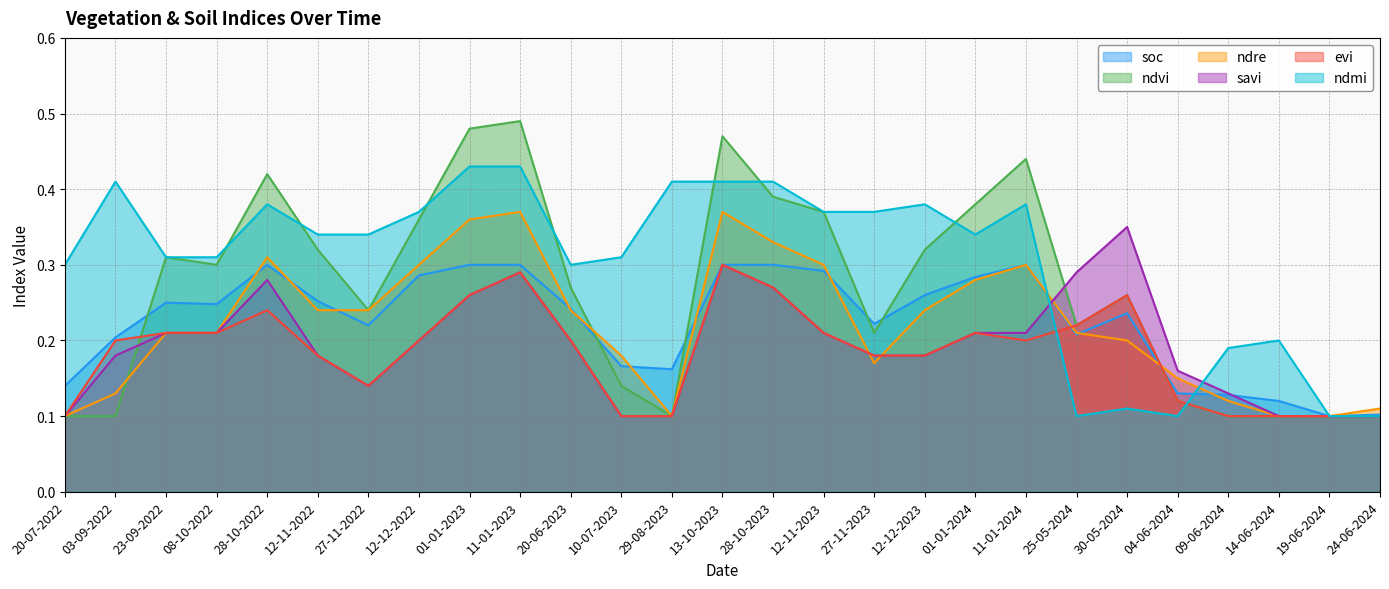

What is the smallest value displayed?

0.1